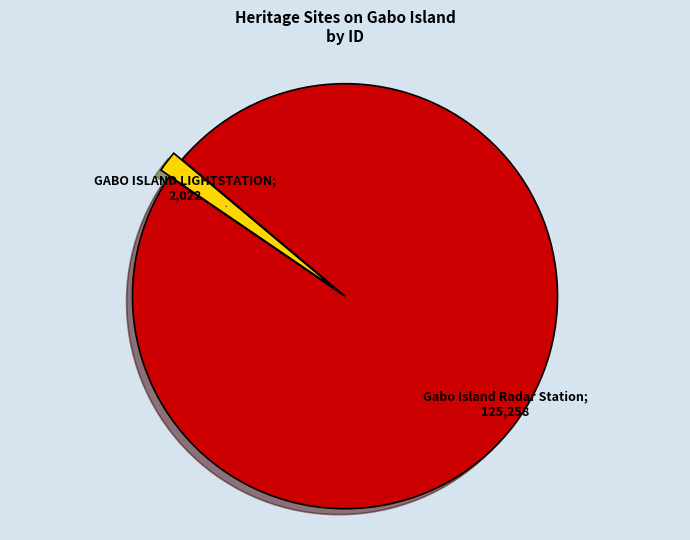

Is there any slice that represents more than half of the pie?

Yes